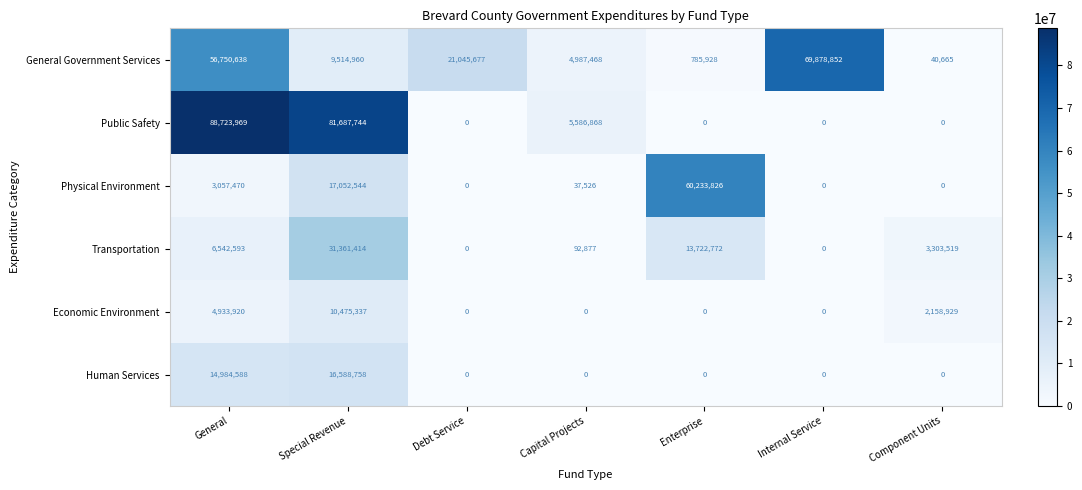

True or false: Transportation has a value of 11768451 at General.

False